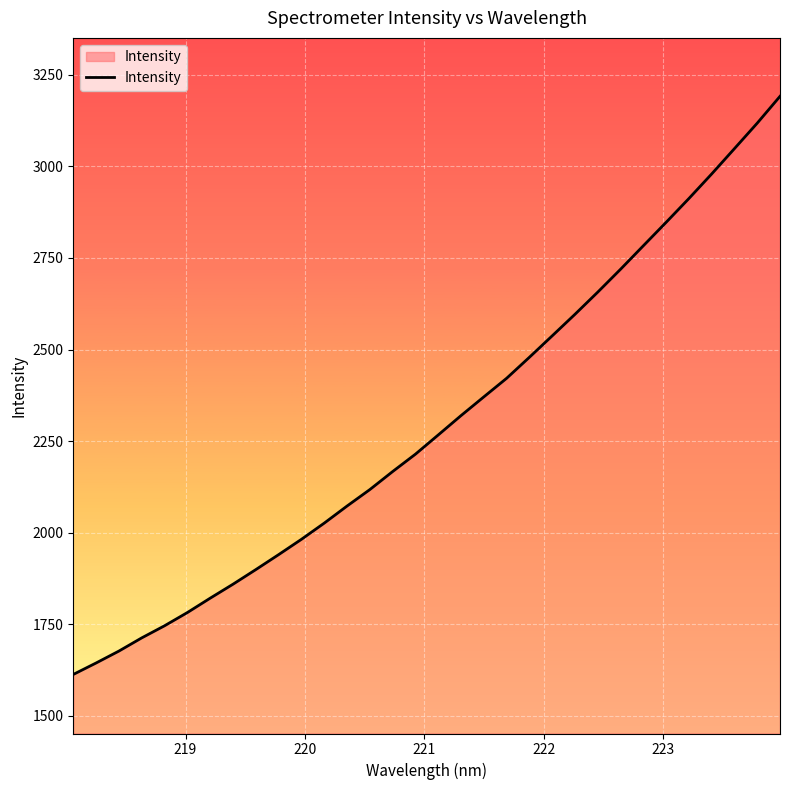

Reading right to left, list all the values displayed in this chart.

3191.4	3118.2	3048.6	2979.5	2912.4	2847.4	2783.4	2719.3	2656.9	2596.3	2537.4	2479.0	2421.5	2370.8	2319.6	2266.8	2214.3	2166.9	2117.6	2072.7	2026.0	1981.8	1940.0	1899.1	1859.2	1821.0	1781.8	1745.7	1712.6	1676.6	1644.1	1612.8